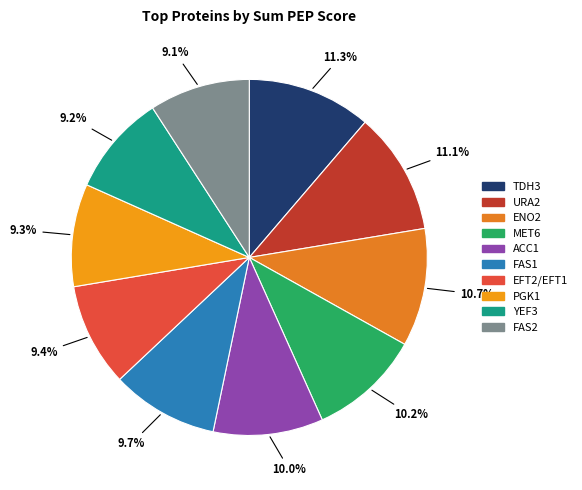

Combined, do PGK1 and FAS2 account for over 50%?

No